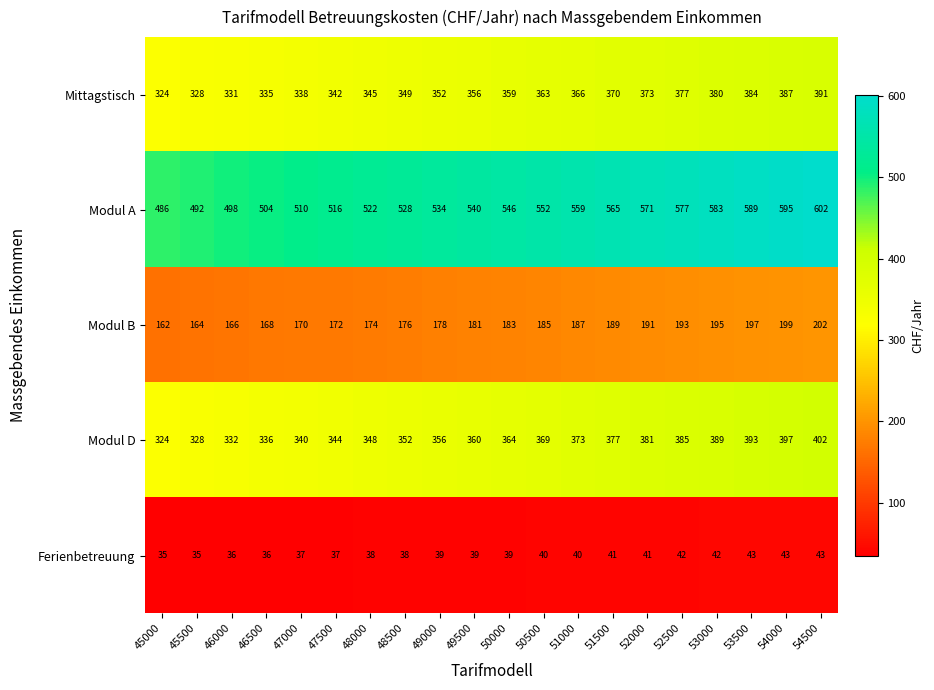

What is the minimum value for Mittagstisch?

324